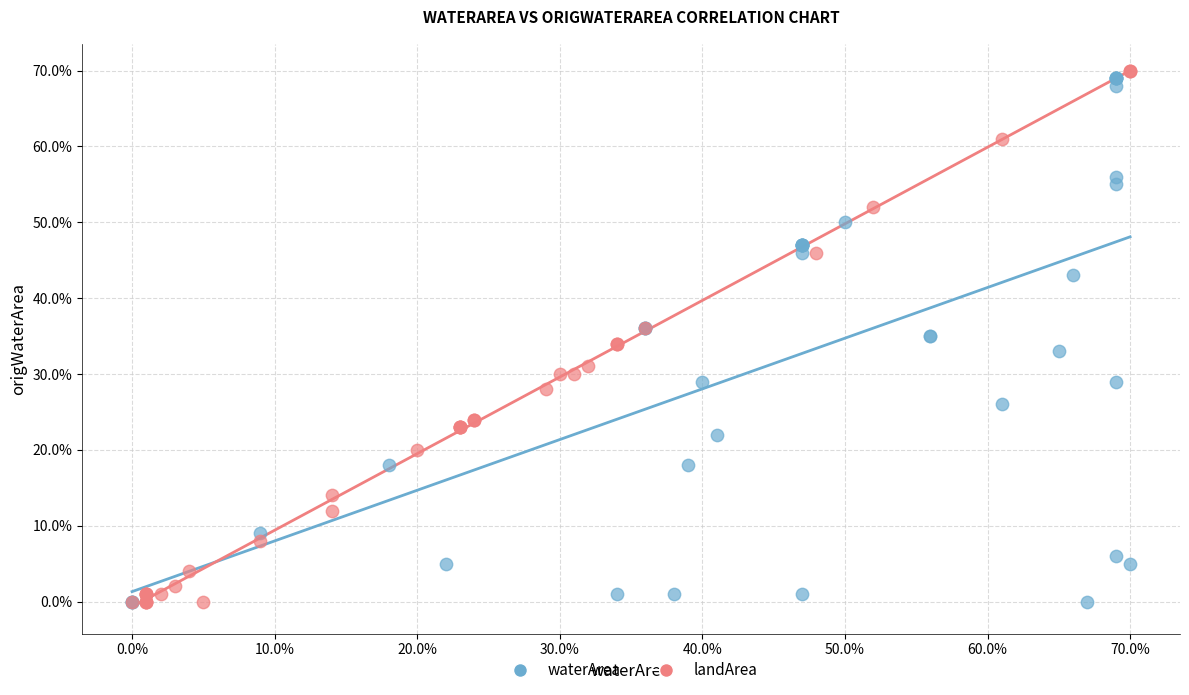

What are all the series names shown in the legend?

waterArea, landArea